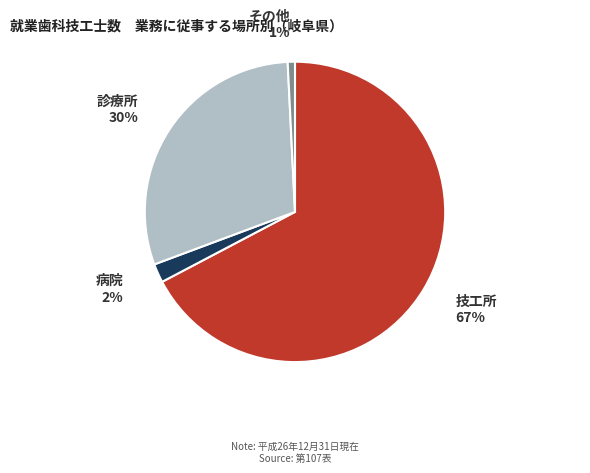

Which has a higher value, 診療所 or 技工所?

技工所